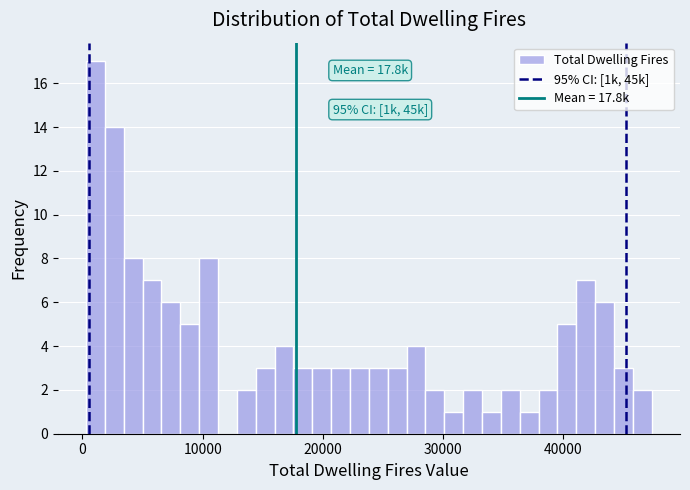

Around what value on the x-axis is the tallest bar? Give the approximate position of its centre, as read against the axis.

1000